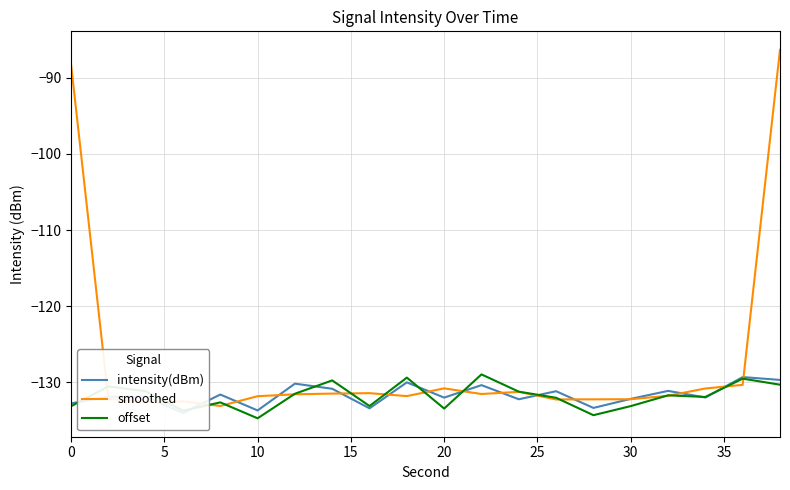

How many values in the offset series are below -131?

14